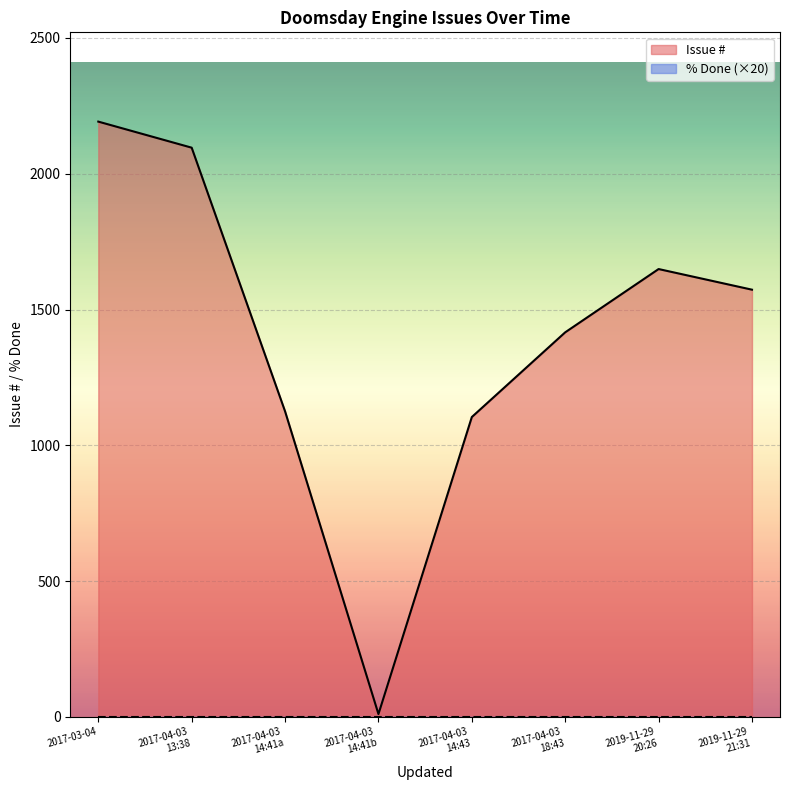

True or false: Issue # and % Done intersect in this chart.

False